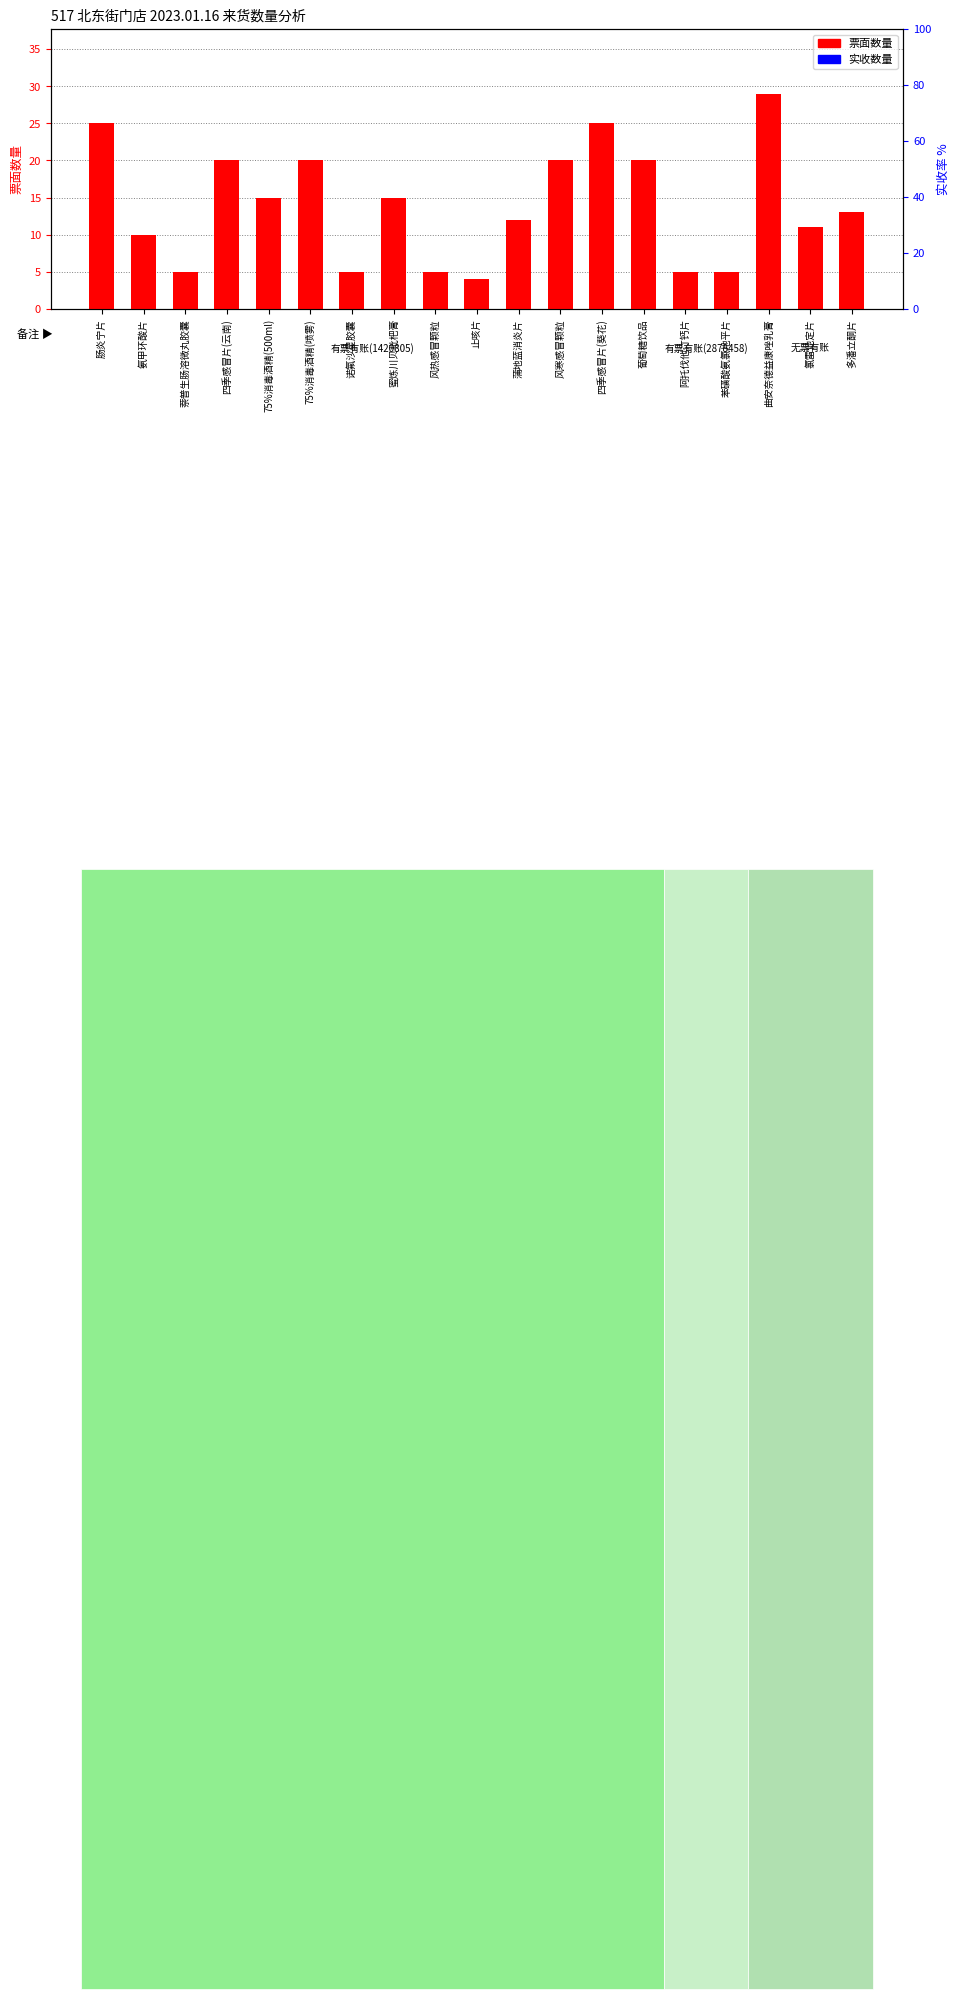

What is the label of the 19th bar from the left?

多潘立酮片